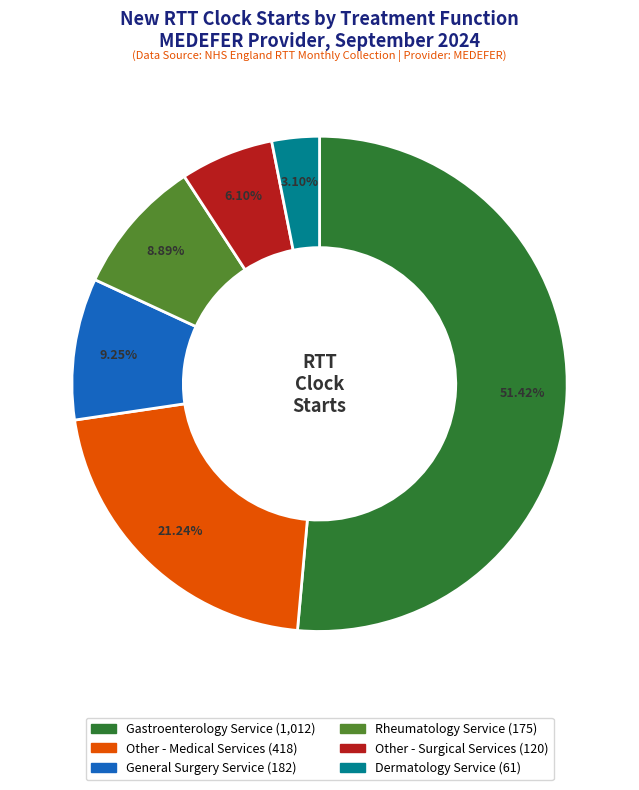

Is it true that Gastroenterology Service is 51% of the pie?

True